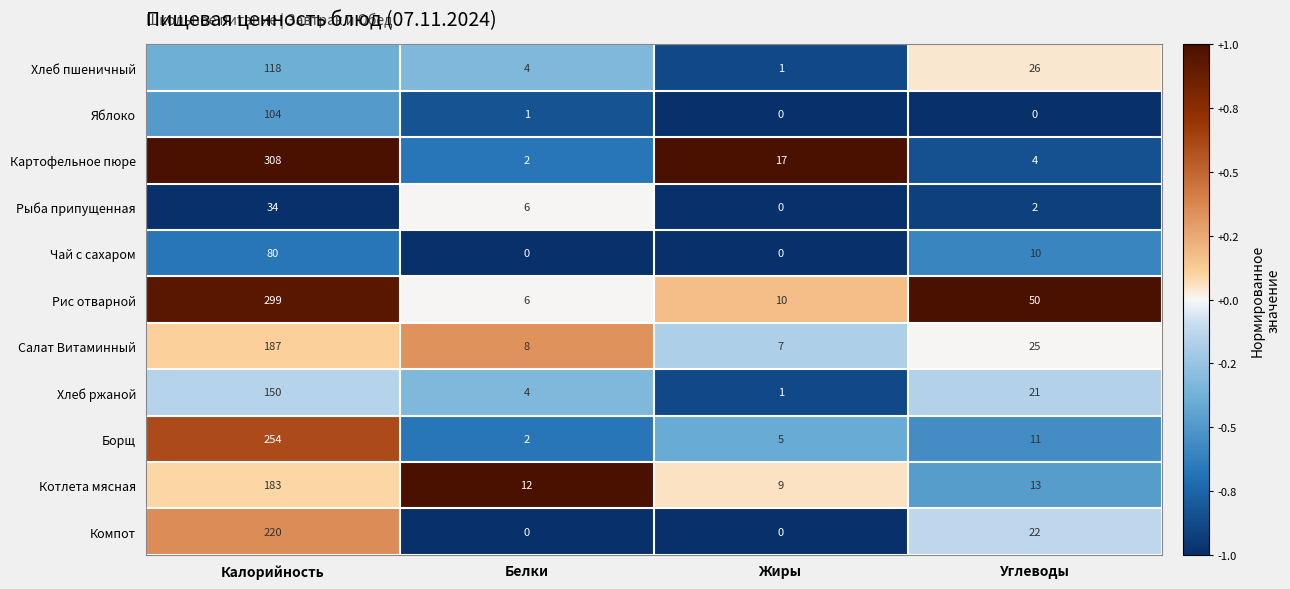

What is the difference between the Рыба припущенная values at Калорийность and Белки?

28